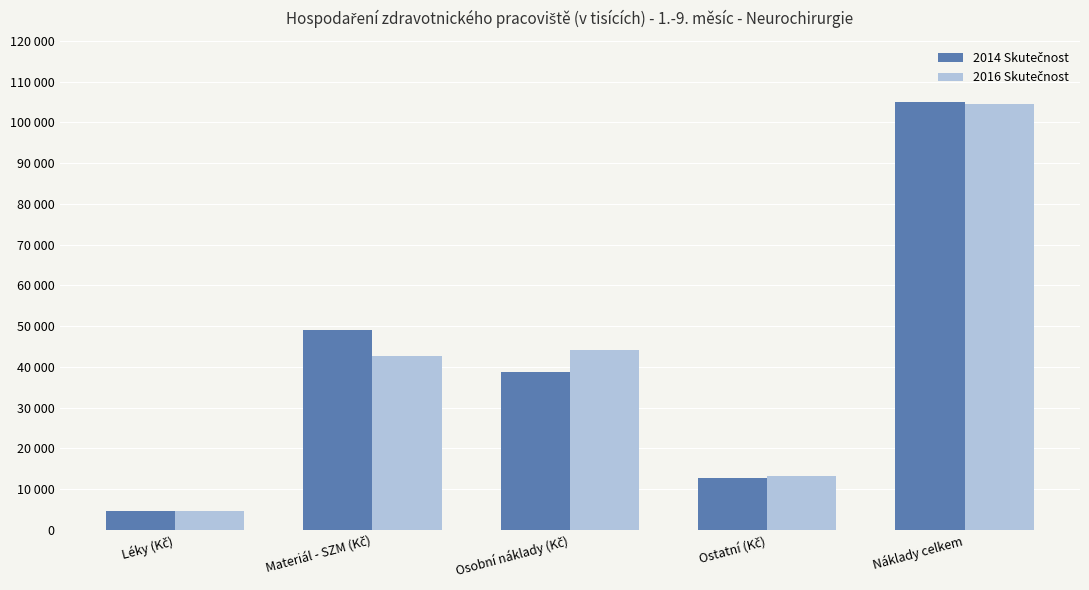

Does the chart contain any negative values?

No